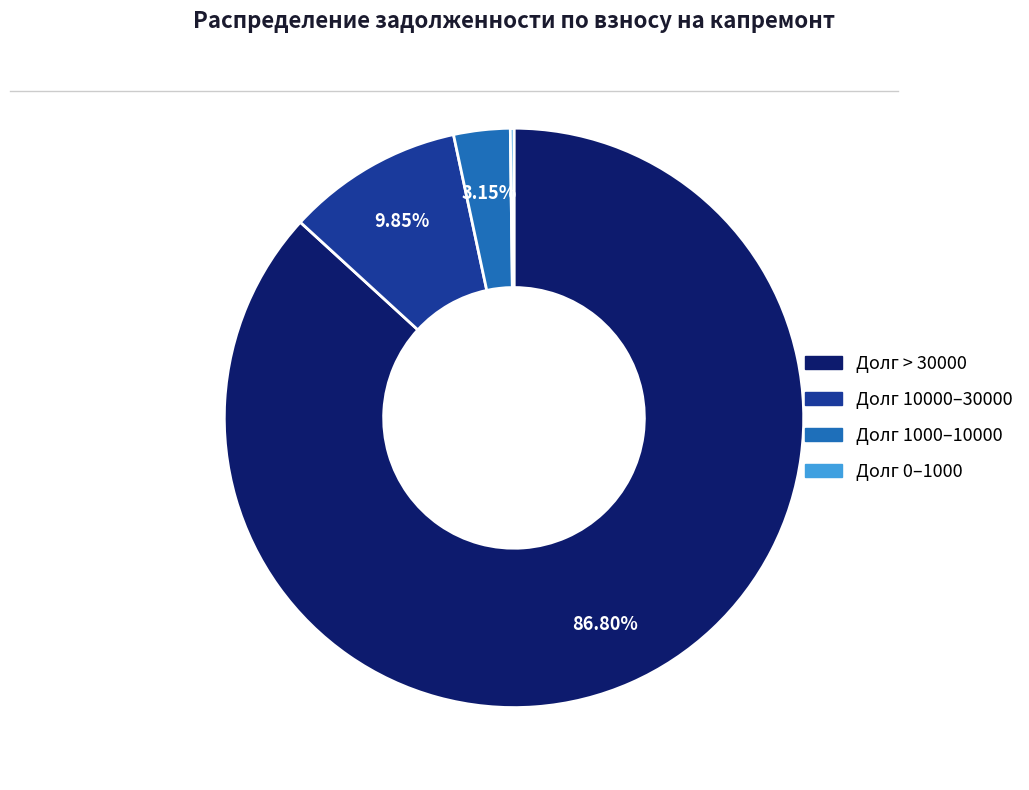

Is there any slice that represents more than half of the pie?

Yes